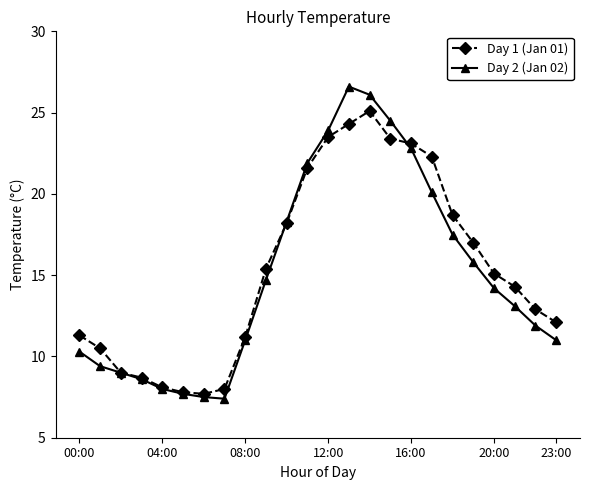

Does the chart display data point markers on the line(s)?

Yes